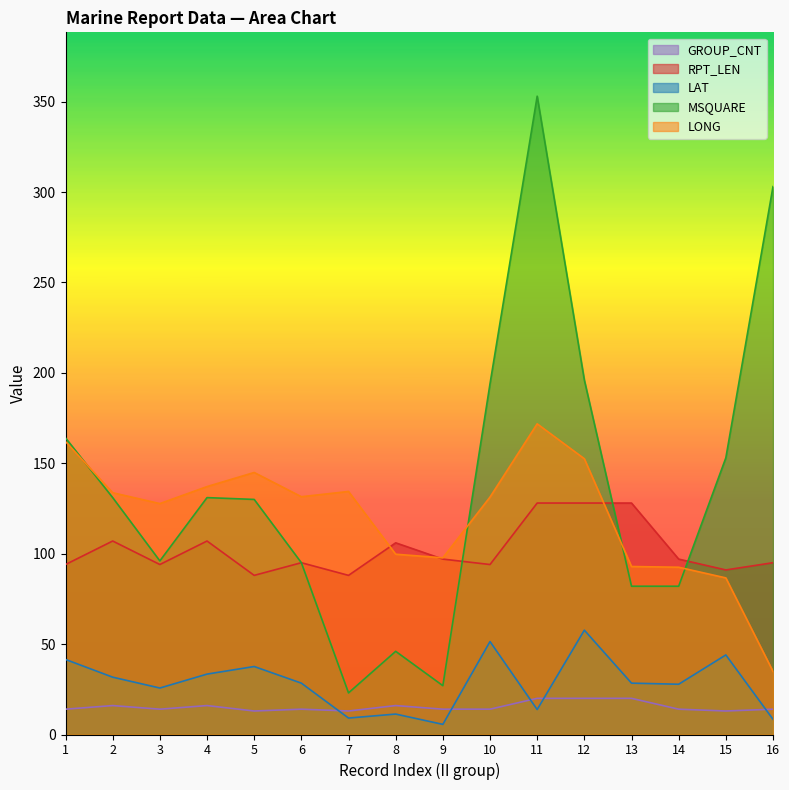

How many data points in MSQUARE are above 131?

6